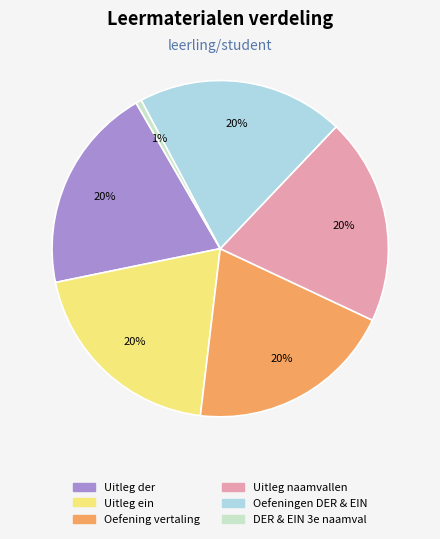

To the nearest percent, what is the average slice percentage?

17%